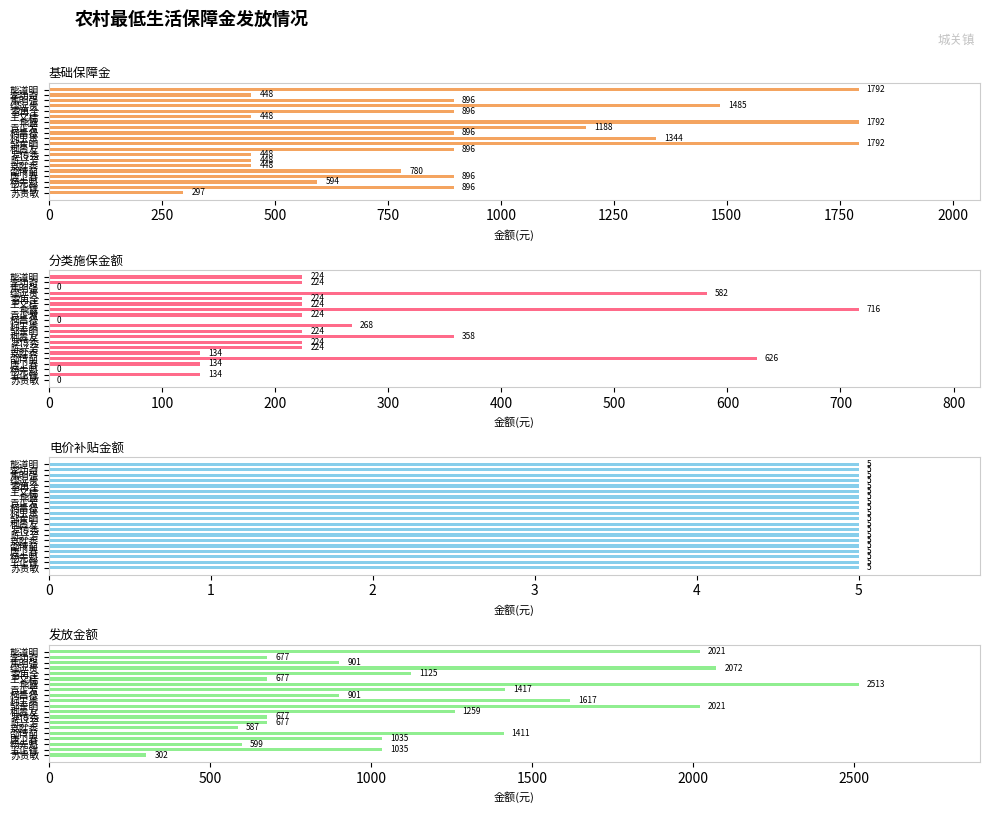

What position from the right is 1000?

16